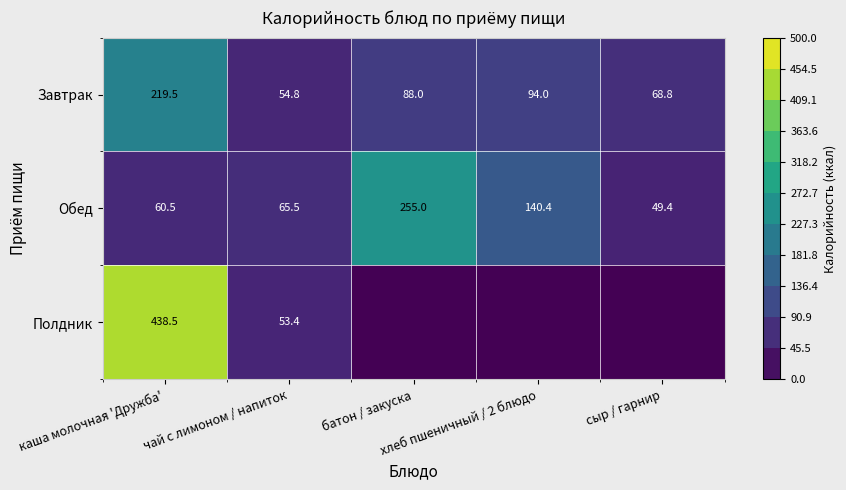

What is the sum of all Завтрак values?

525.1